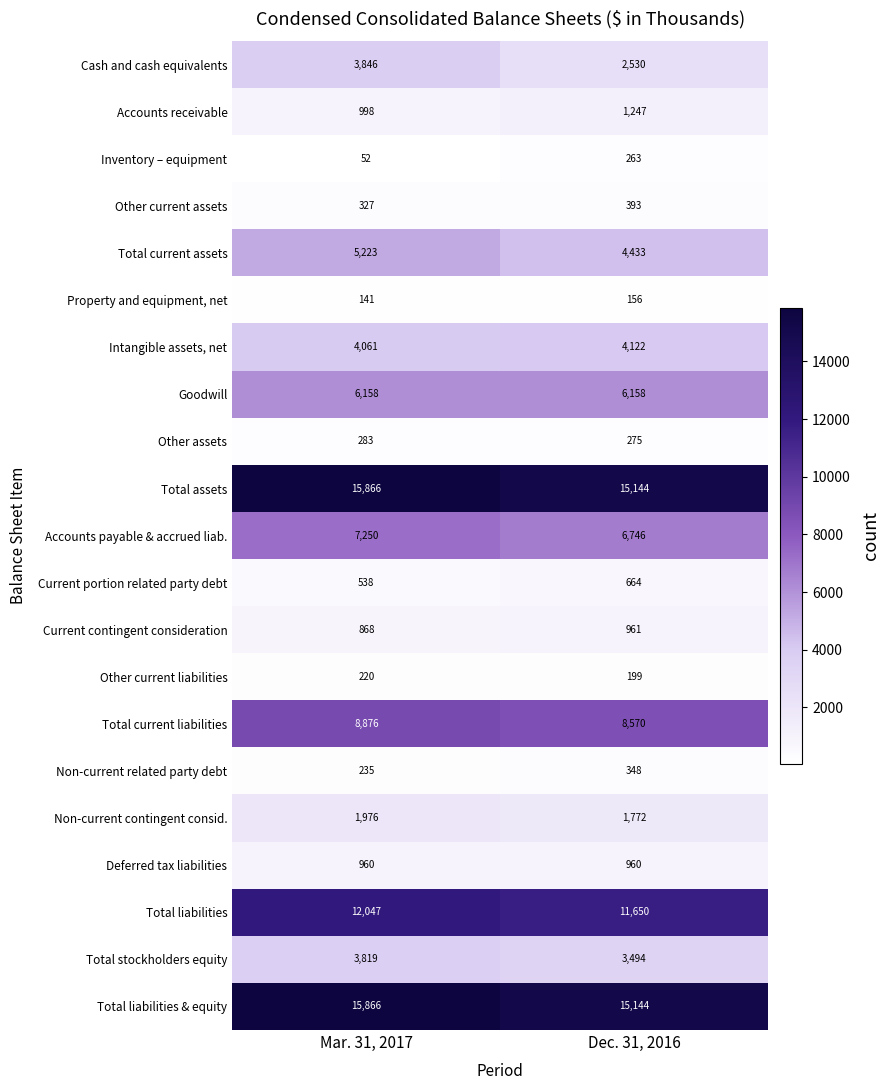

What is the minimum value shown in the chart?

52